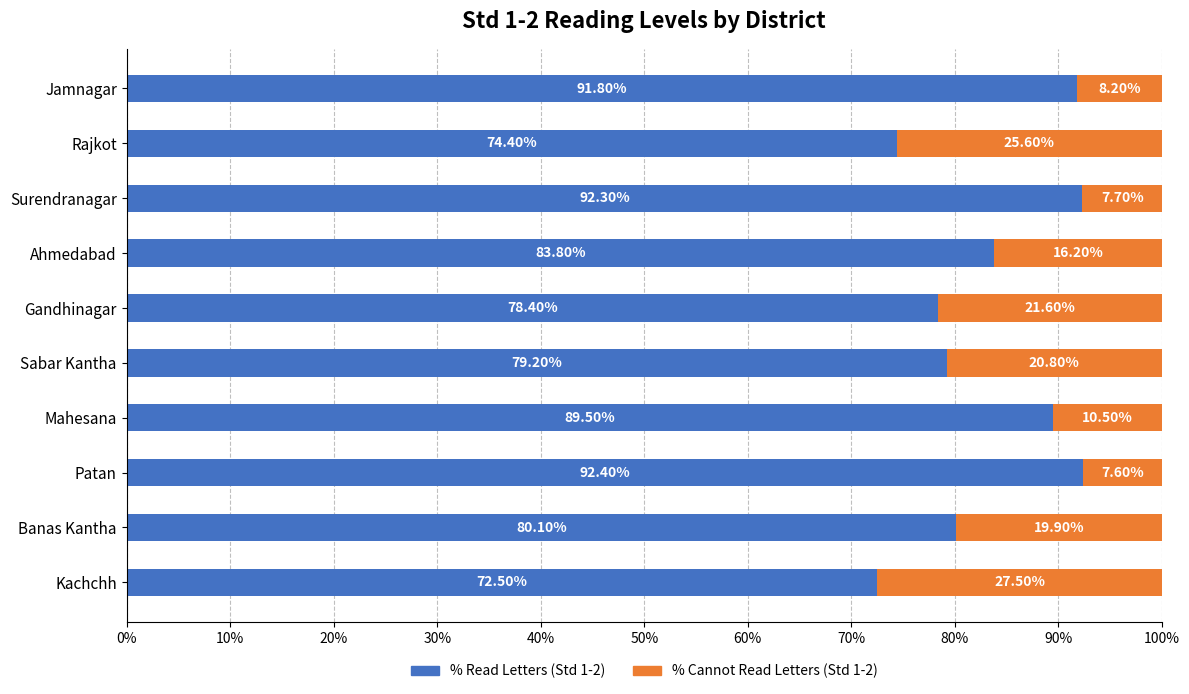

What is the total value across all series at Jamnagar?

100.0